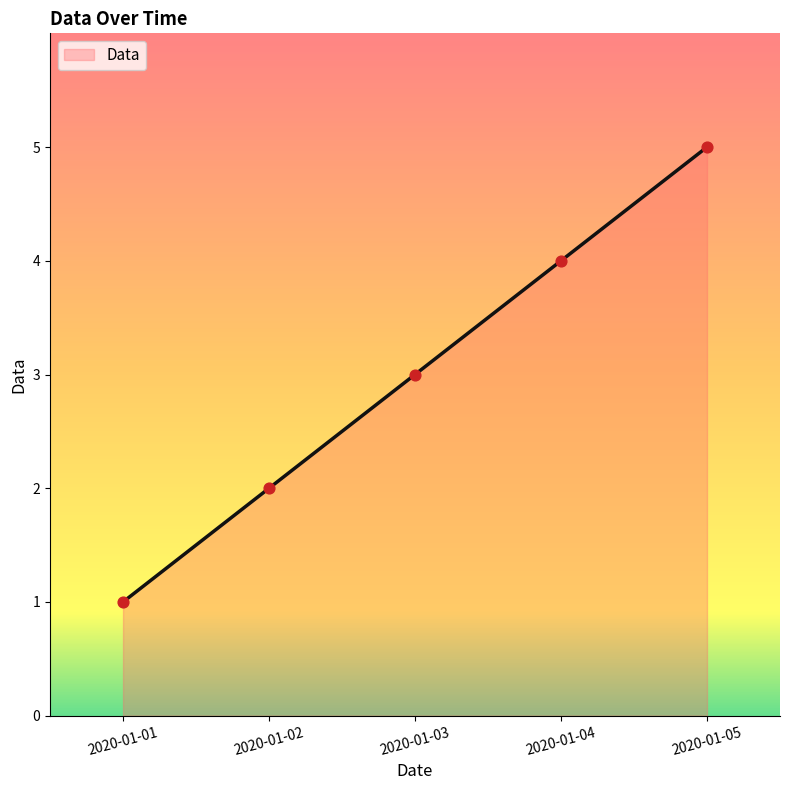

Between 2020-01-03 and 2020-01-04, which is larger?

2020-01-04